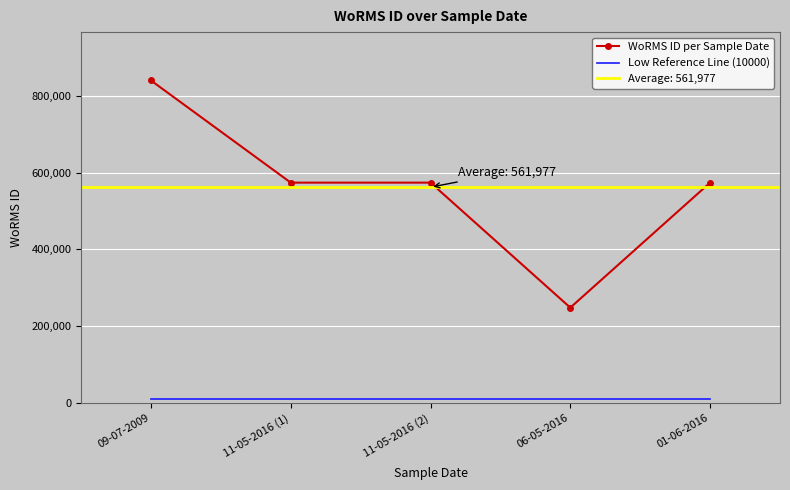

Reading right to left, list all the values displayed in this chart.

WoRMS ID per Sample Date: 01-06-2016=573884	06-05-2016=248124	11-05-2016 (2)=573884	11-05-2016 (1)=573884	09-07-2009=840109
Low Reference Line (10000): 01-06-2016=10000	06-05-2016=10000	11-05-2016 (2)=10000	11-05-2016 (1)=10000	09-07-2009=10000